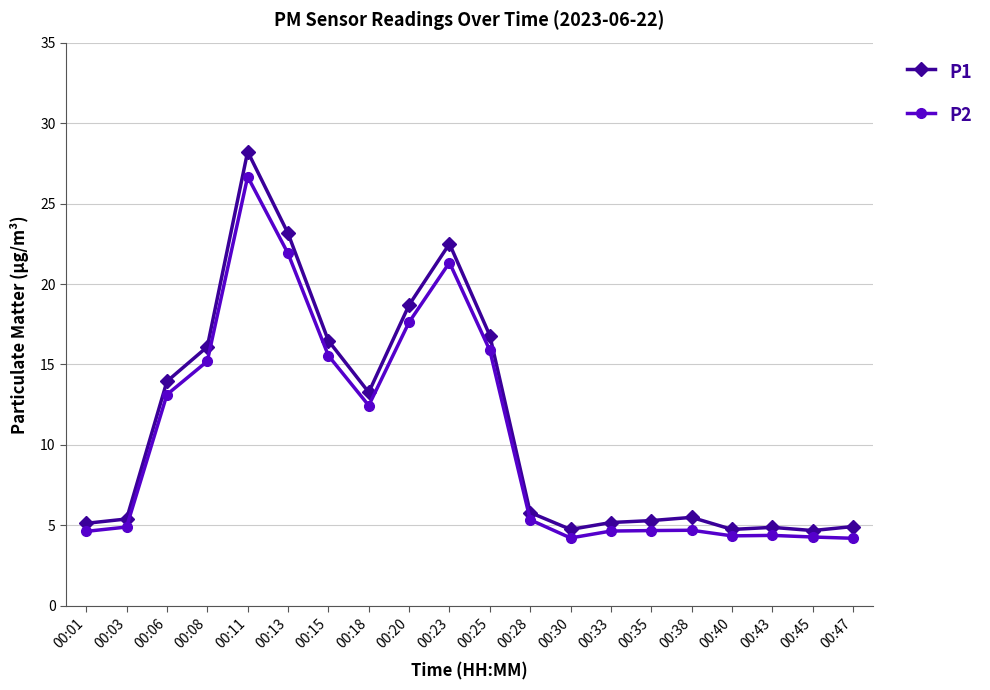

True or false: P2 and P1 intersect in this chart.

False